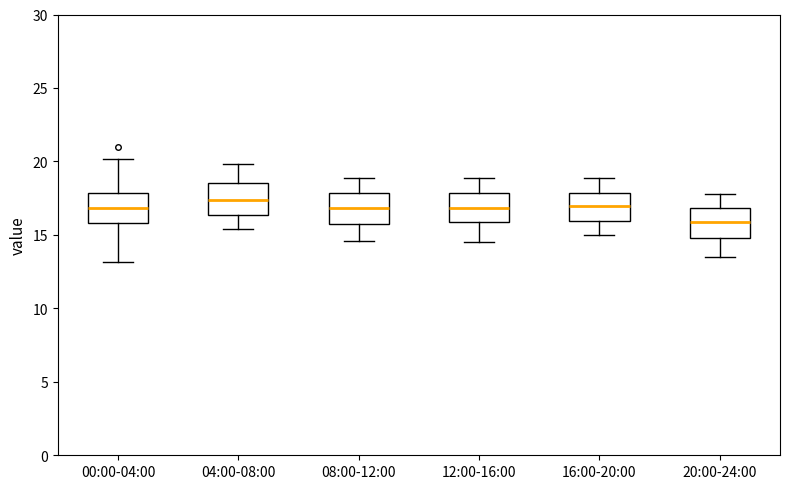

Reading left to right, read every box against the y-axis: the position of its median line, the range the box covers, and the ends of its whiskers. The values are not printed on the chart, so give them approximately, as read against the axis.

00:00-04:00: median 17.0, box 16.0 to 18.0, whiskers 13.0 to 20.0
04:00-08:00: median 17.5, box 16.5 to 18.5, whiskers 15.5 to 20.0
08:00-12:00: median 17.0, box 16.0 to 18.0, whiskers 14.5 to 19.0
12:00-16:00: median 17.0, box 16.0 to 18.0, whiskers 14.5 to 19.0
16:00-20:00: median 17.0, box 16.0 to 18.0, whiskers 15.0 to 19.0
20:00-24:00: median 16.0, box 15.0 to 17.0, whiskers 13.5 to 18.0